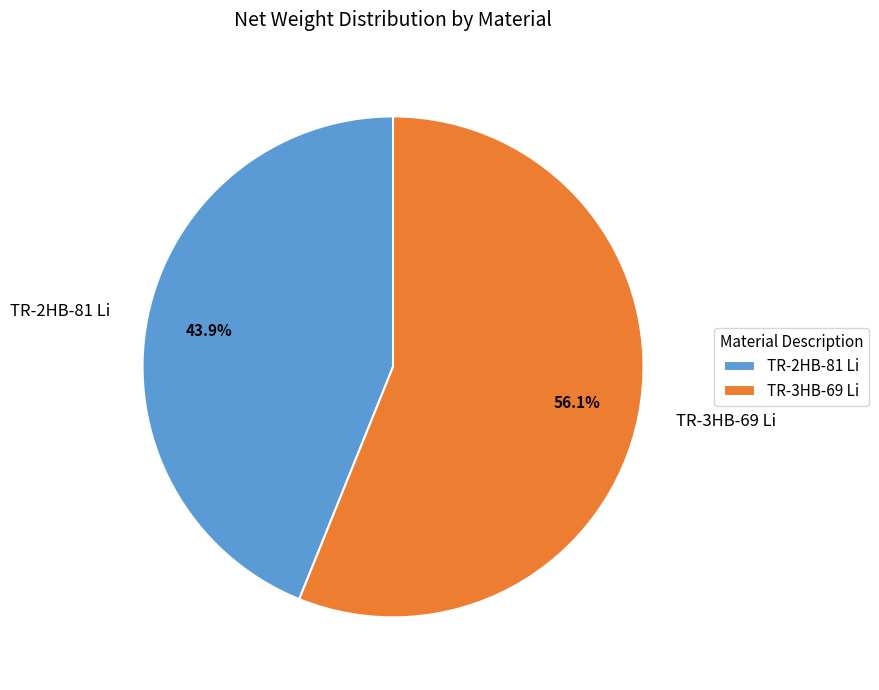

To the nearest percent, what is the difference between the largest and smallest slice percentages?

12%